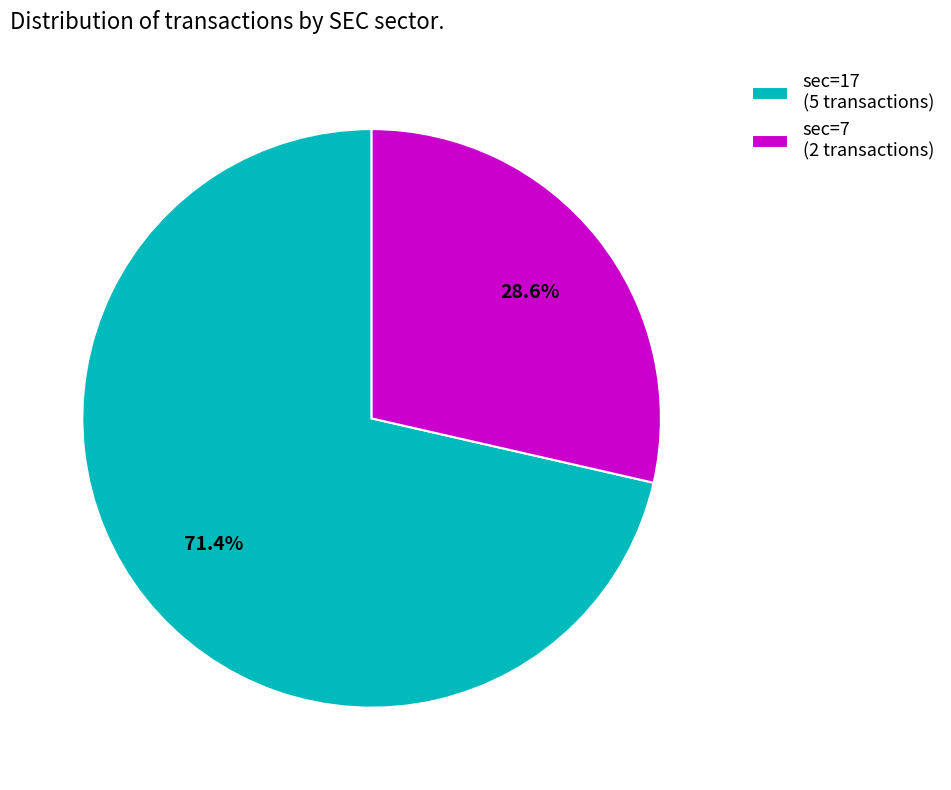

What is the ratio of the value at sec=7 (2 transactions) to the value at sec=17 (5 transactions)?

0.4